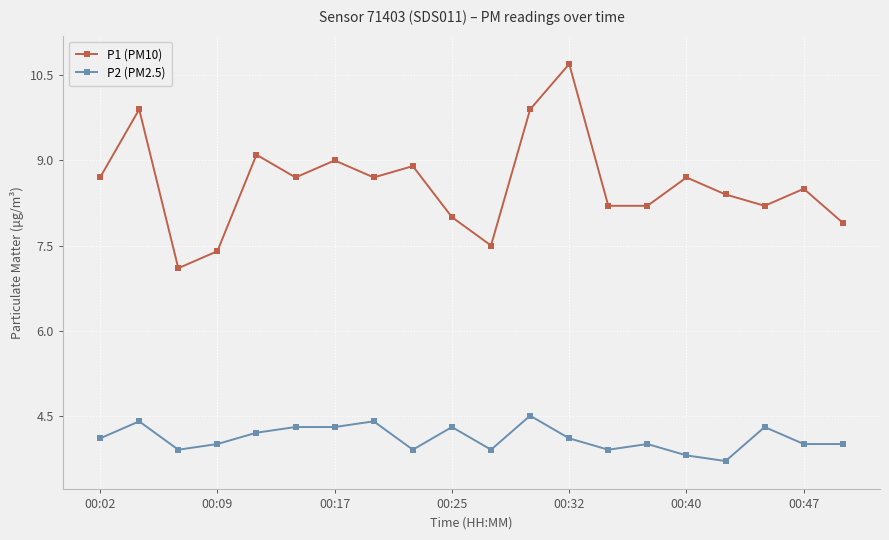

At how many categories does at least one series exceed 3?

20